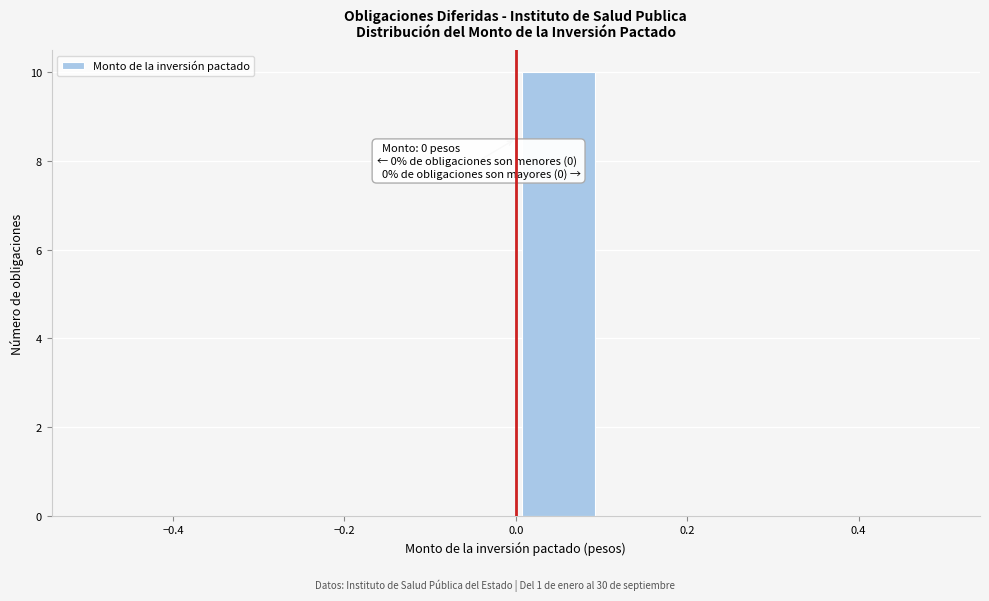

Over which range of the x-axis is the bar tallest?

0.0 to 0.1